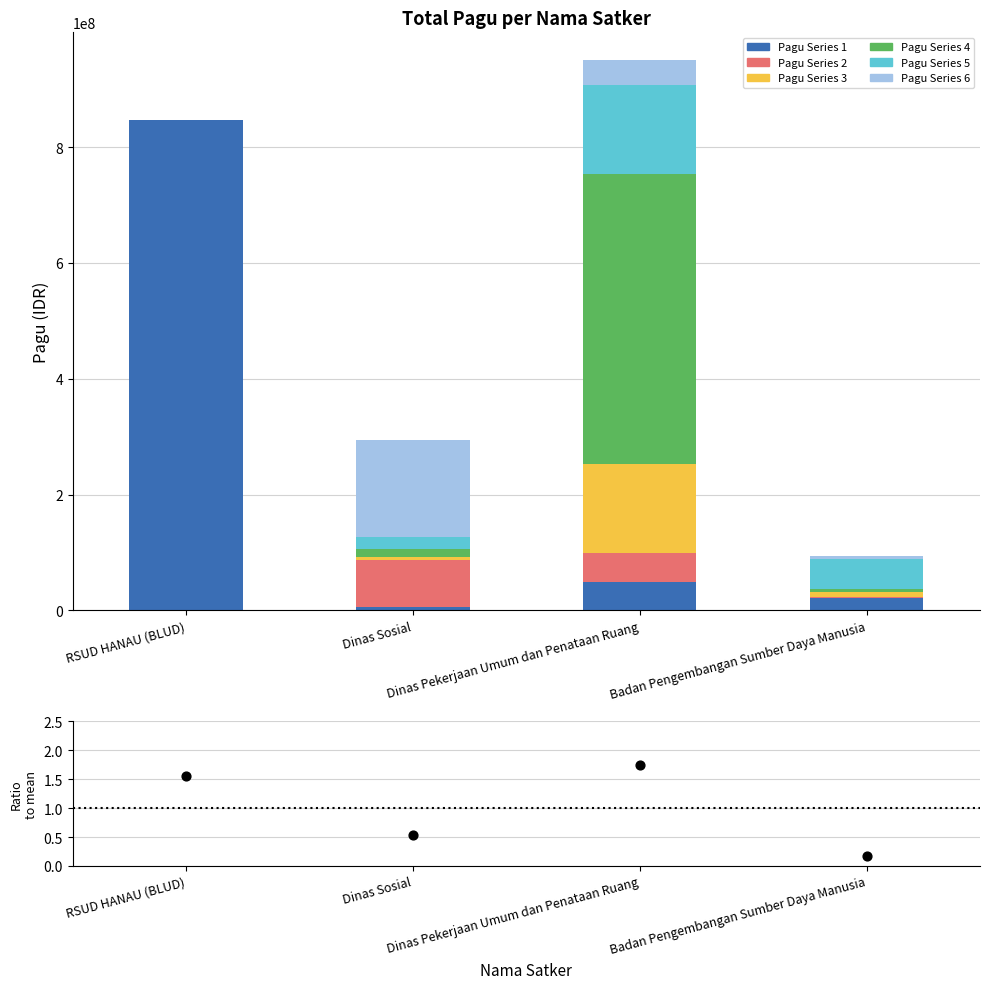

Which series has the largest total across all categories?

Pagu Series 1